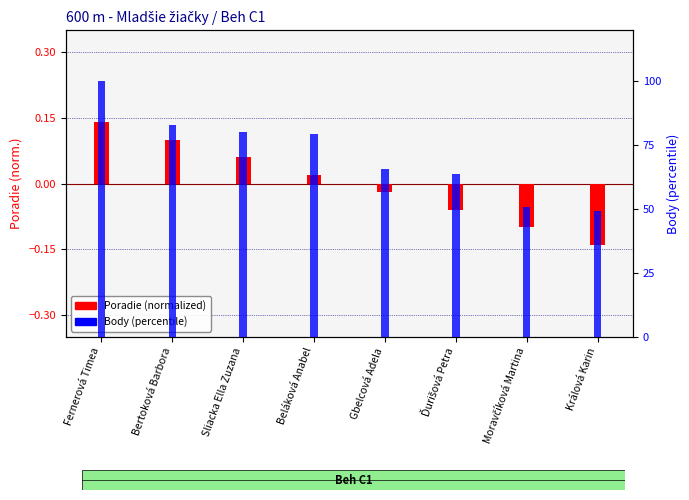

Which category has the lowest value in the Poradie (normalized) series?

Králová Karin